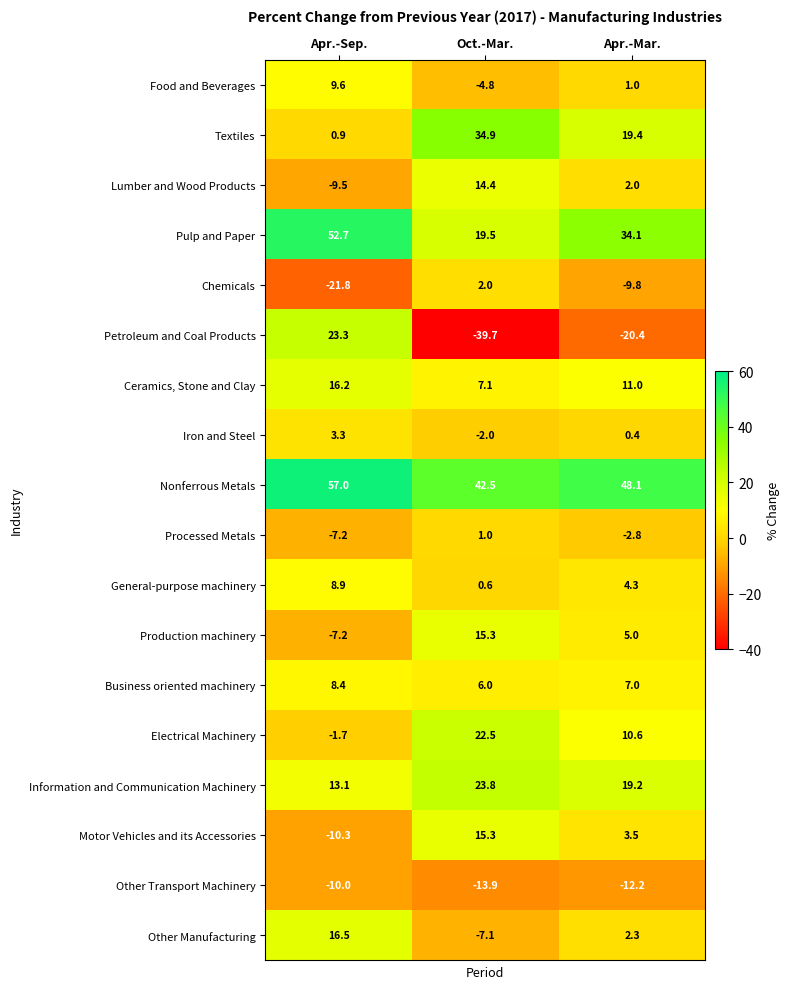

At which category is the sum across all series the highest?

Apr.-Sep.